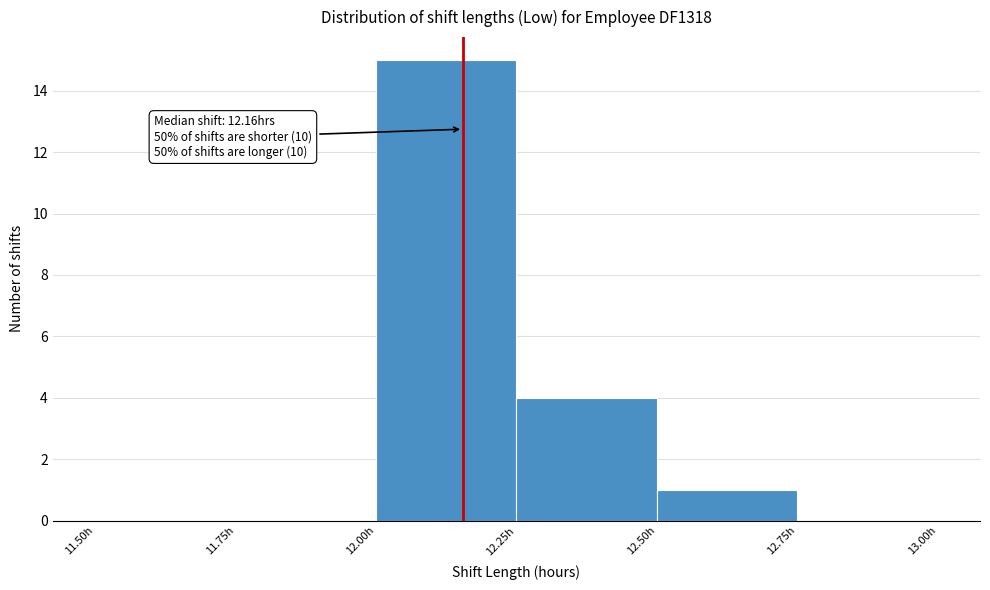

Which range on the x-axis has the tallest bar?

12.00 to 12.25